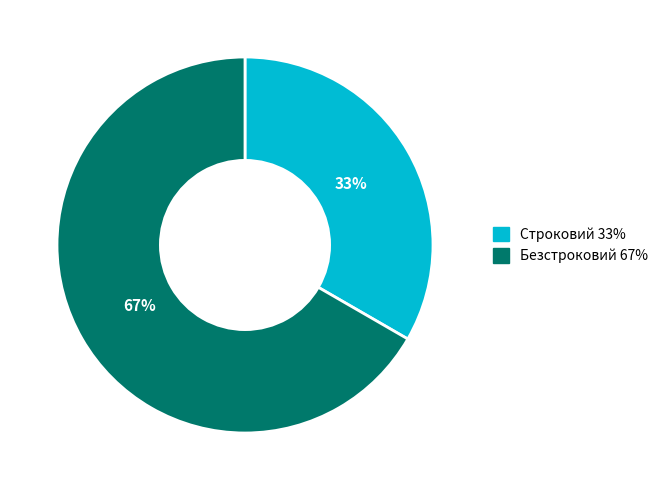

Approximately how many times larger is the value at Безстроковий 67% compared to Строковий 33%?

2.0